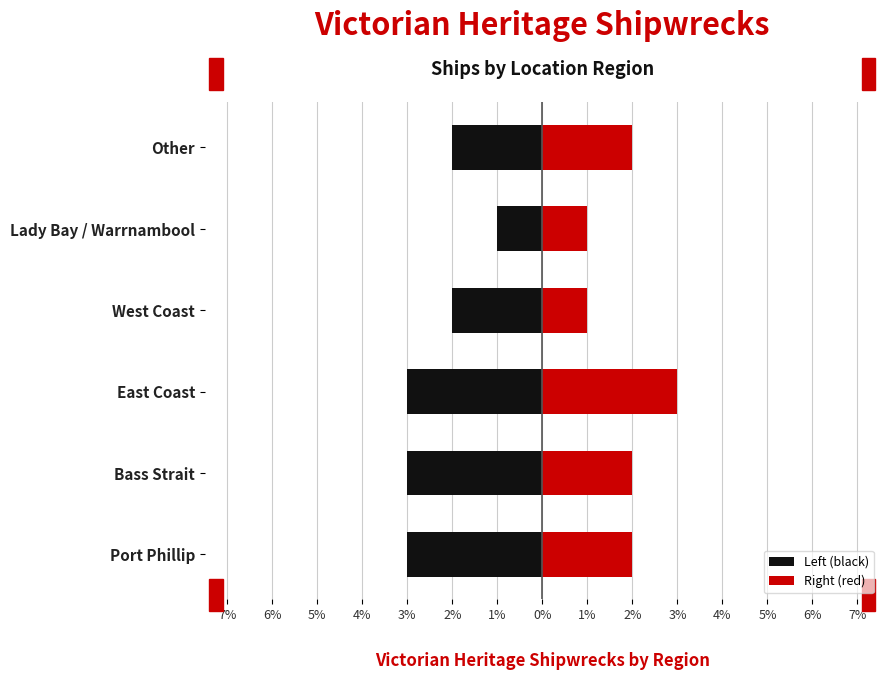

What is the smallest value displayed?

-3